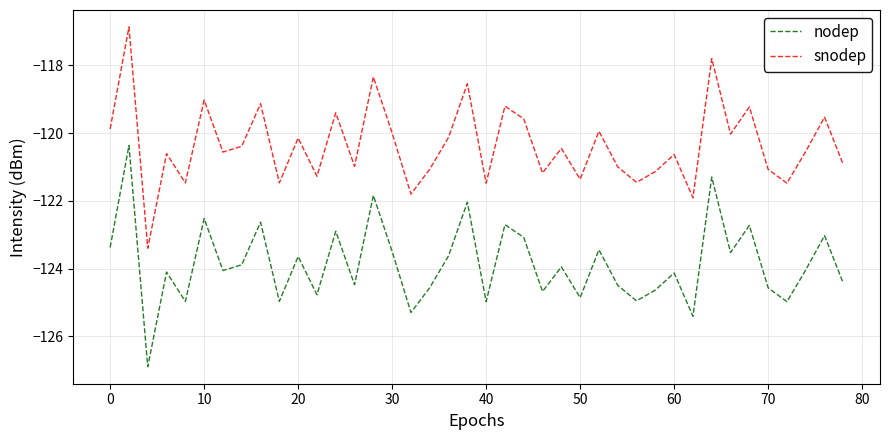

What are all the series names shown in the legend?

nodep, snodep